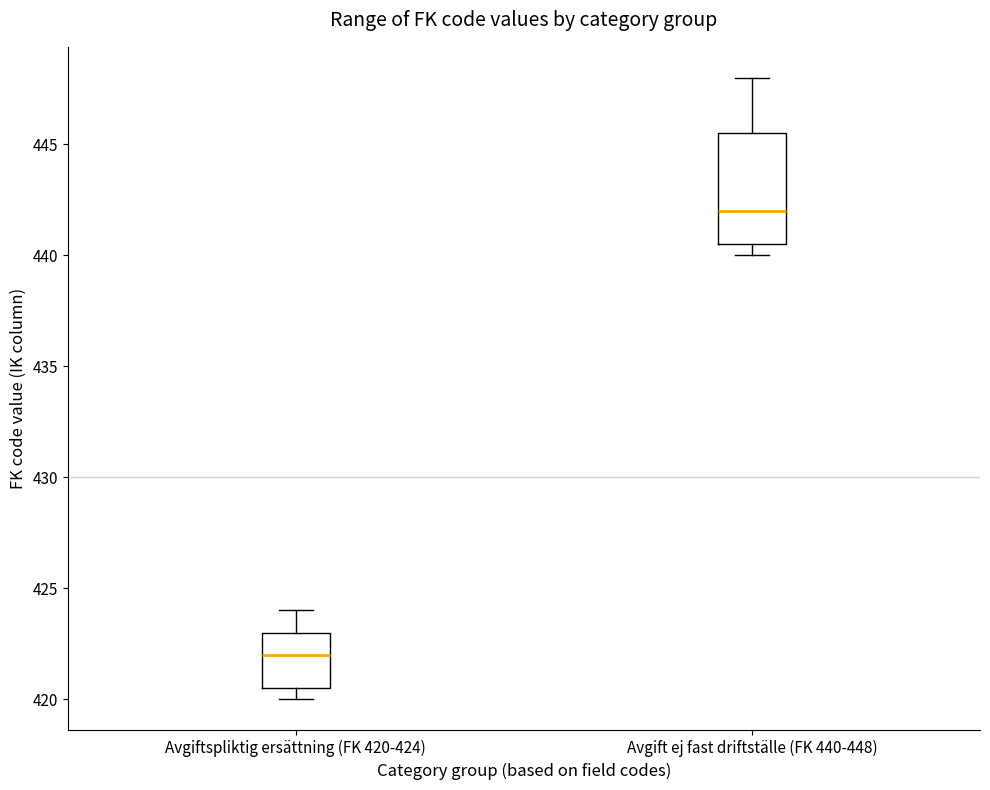

Which box is the tallest, from its lower edge to its upper edge?

Avgift ej fast driftställe (FK 440-448)